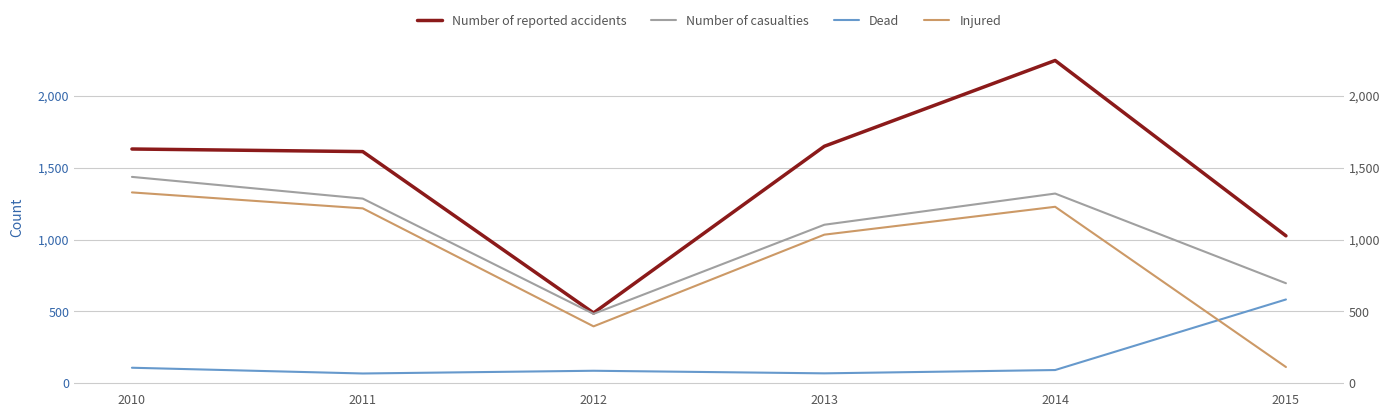

Reading left to right, transcribe all the data shown in this chart.

Number of reported accidents: 2010=1630	2011=1612	2012=489	2013=1649	2014=2246	2015=1026
Number of casualties: 2010=1436	2011=1285	2012=483	2013=1103	2014=1320	2015=696
Dead: 2010=108	2011=68	2012=87	2013=69	2014=92	2015=583
Injured: 2010=1328	2011=1217	2012=396	2013=1034	2014=1228	2015=113